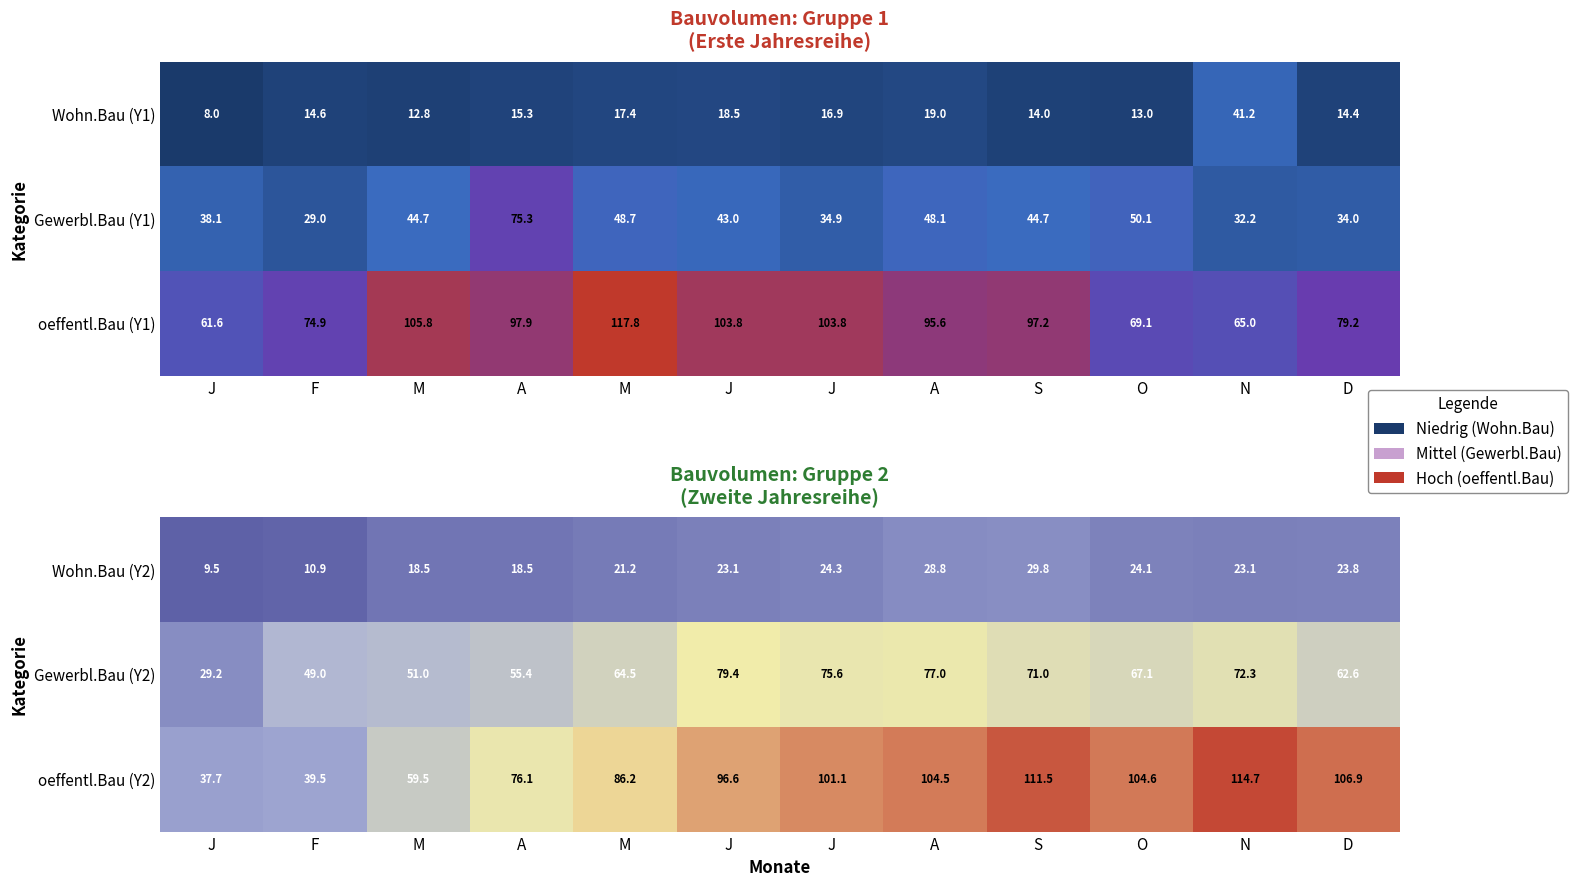

At which category is the sum across all series the highest?

S